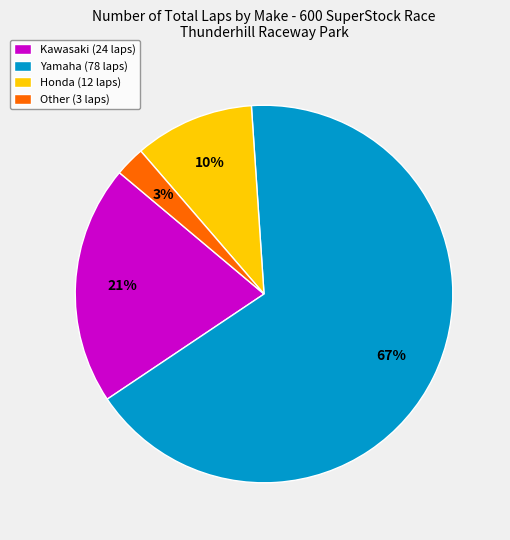

True or false: Yamaha (78 laps) accounts for 67% of the total.

True